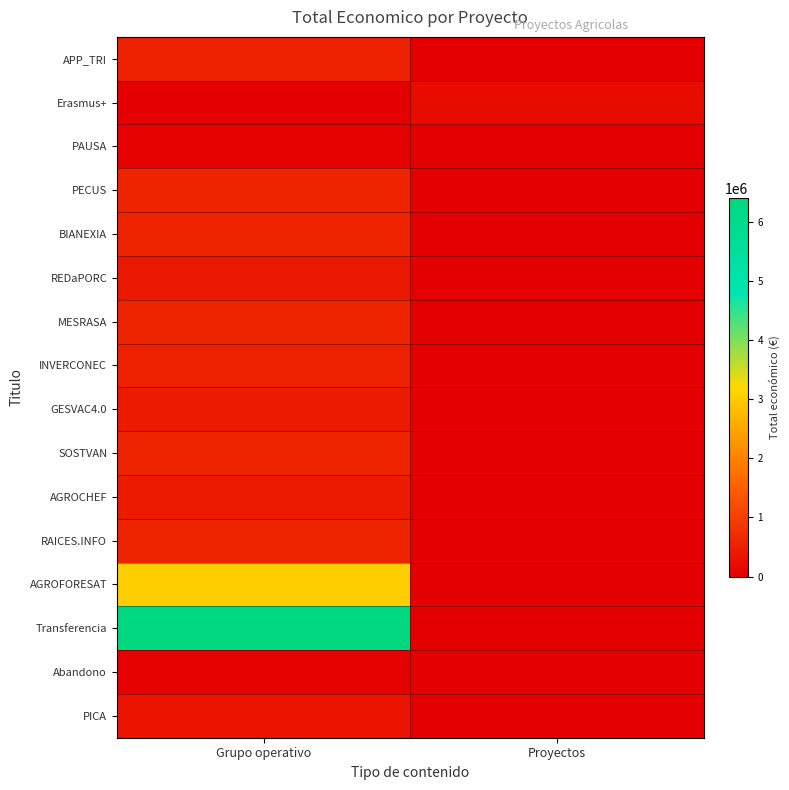

How many distinct data groups are displayed?

16